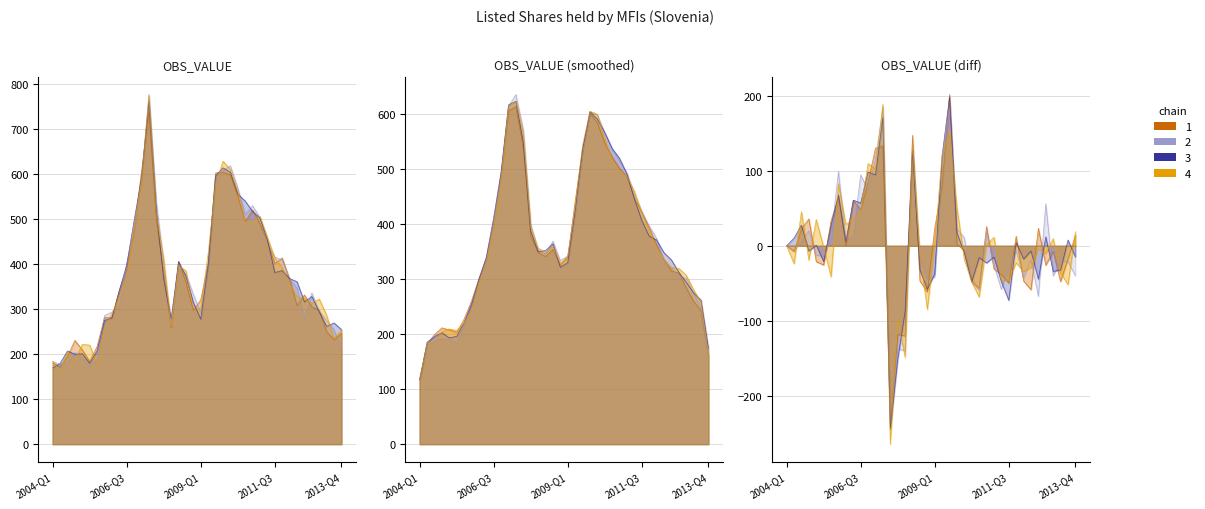

What is the maximum value shown in the chart?

763.1